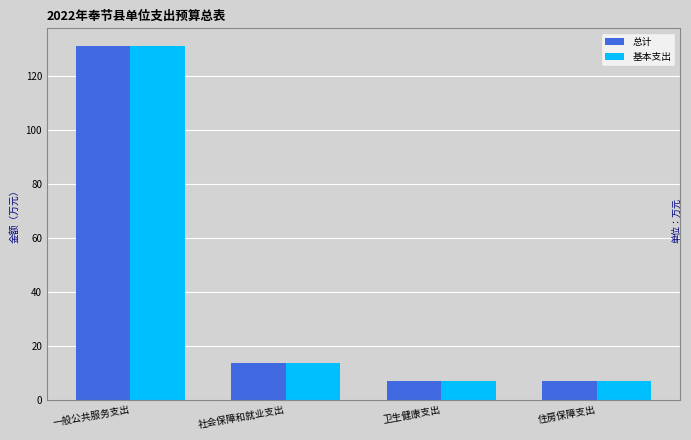

What is the label of the 3rd bar from the right?

社会保障和就业支出